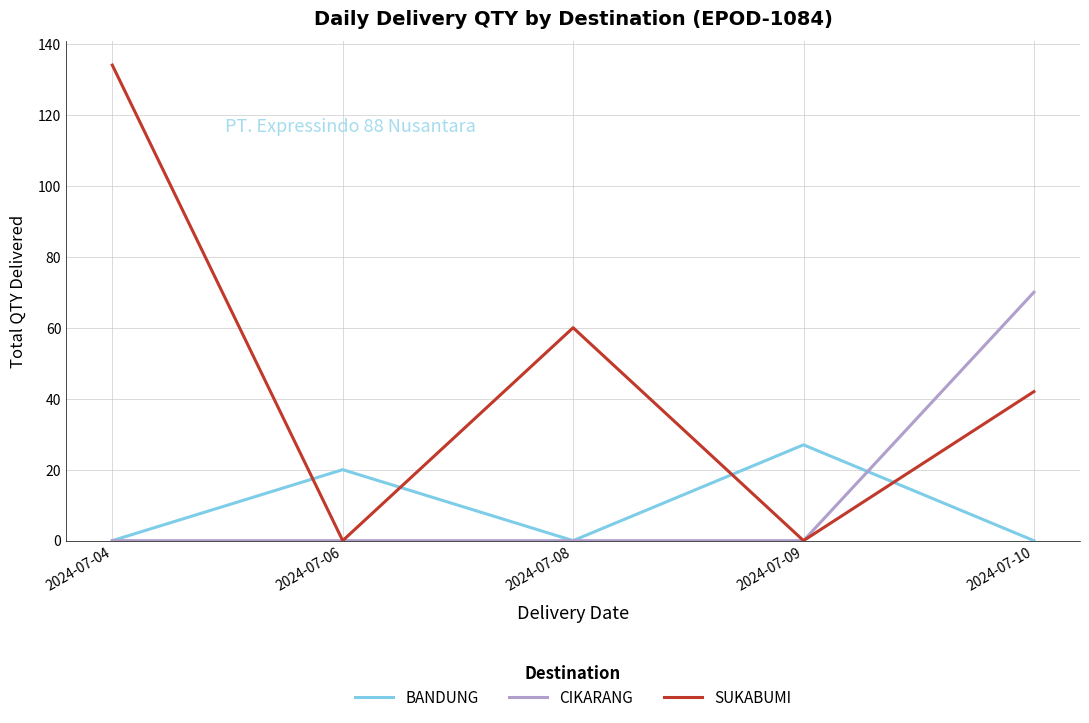

Reading right to left, what are all the values shown in this chart?

BANDUNG: 2024-07-10=0	2024-07-09=27	2024-07-08=0	2024-07-06=20	2024-07-04=0
CIKARANG: 2024-07-10=70	2024-07-09=0	2024-07-08=0	2024-07-06=0	2024-07-04=0
SUKABUMI: 2024-07-10=42	2024-07-09=0	2024-07-08=60	2024-07-06=0	2024-07-04=134